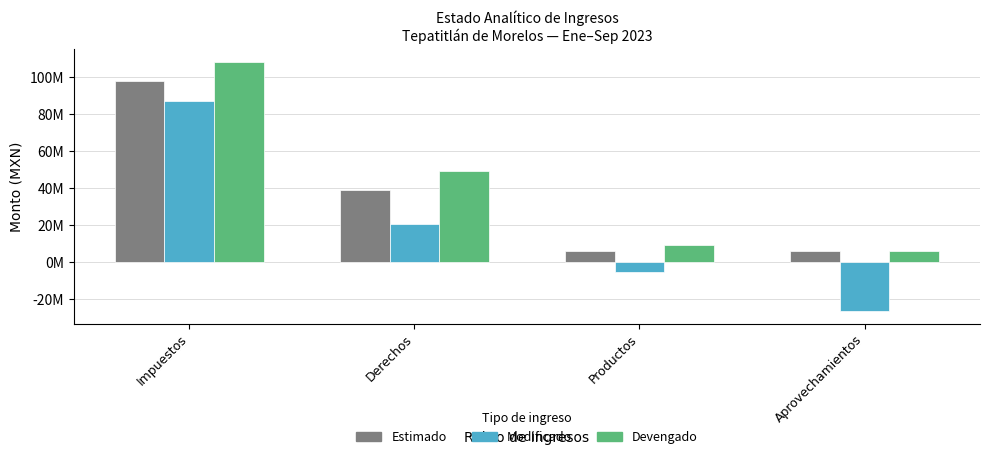

Which category has the highest value in the Devengado series?

Impuestos